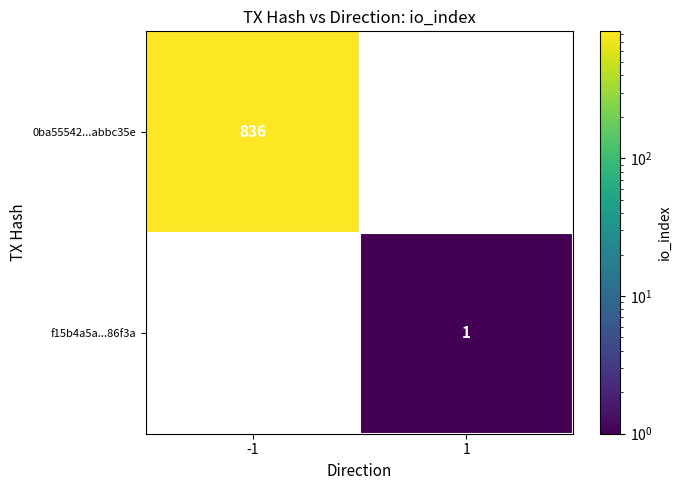

True or false: 0ba55542...abbc35e has a value of 177 at -1.

False